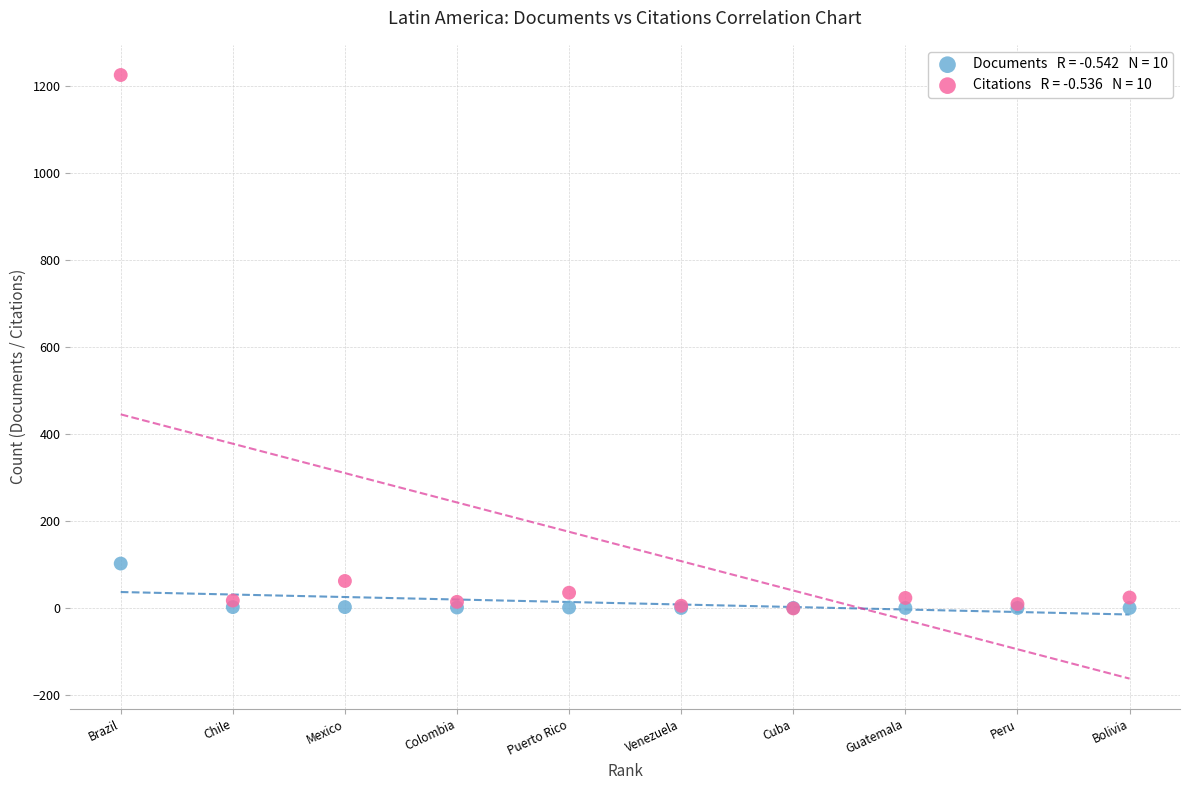

Across all series, what Y value is closest to 612?

103